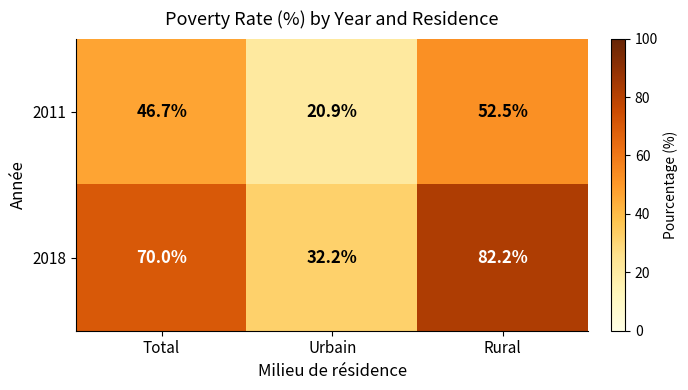

Which series has the widest spread of values?

2018